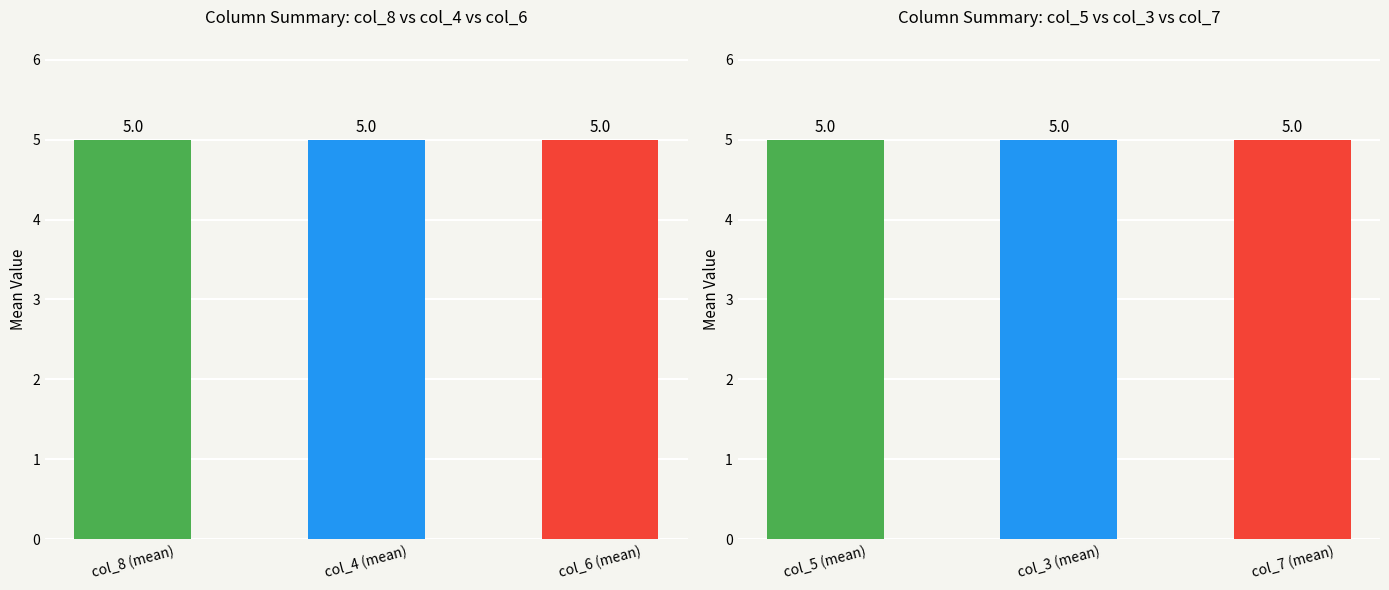

Which series has the largest range (max minus min)?

col_8